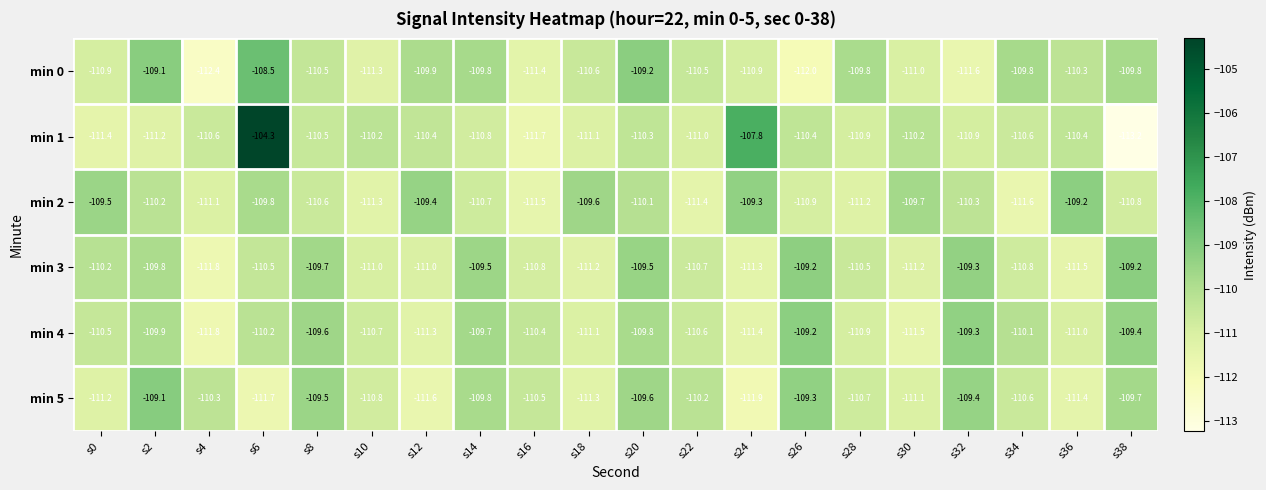

Is it true that min 5 equals -109.4 at s32?

True